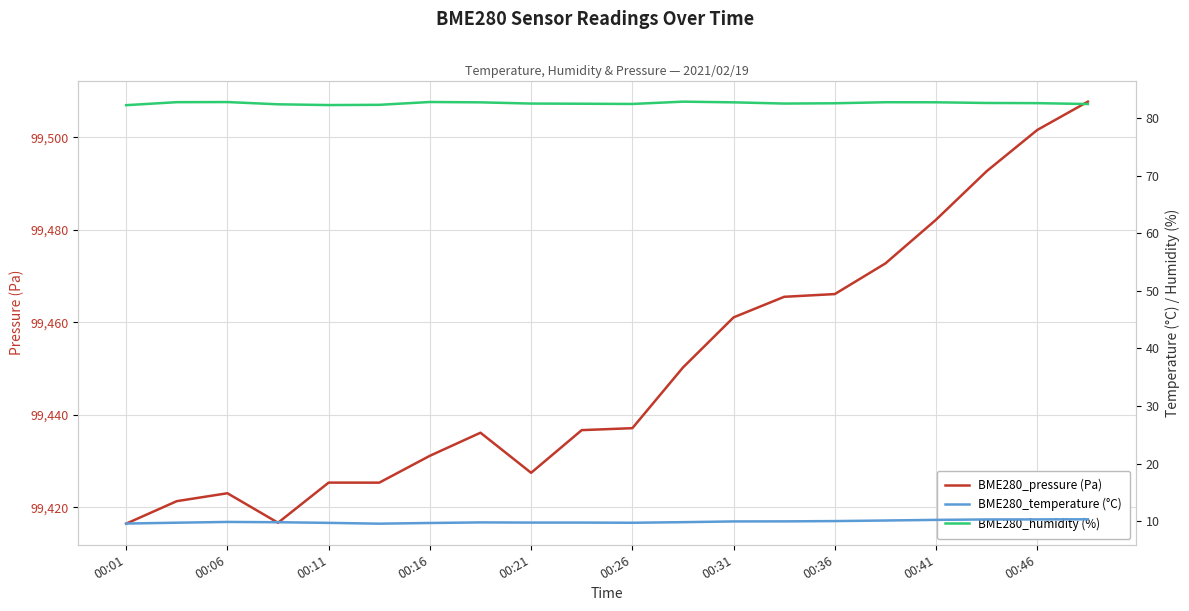

Is it true that BME280_pressure (Pa) equals 99437.1 at 00:26?

True